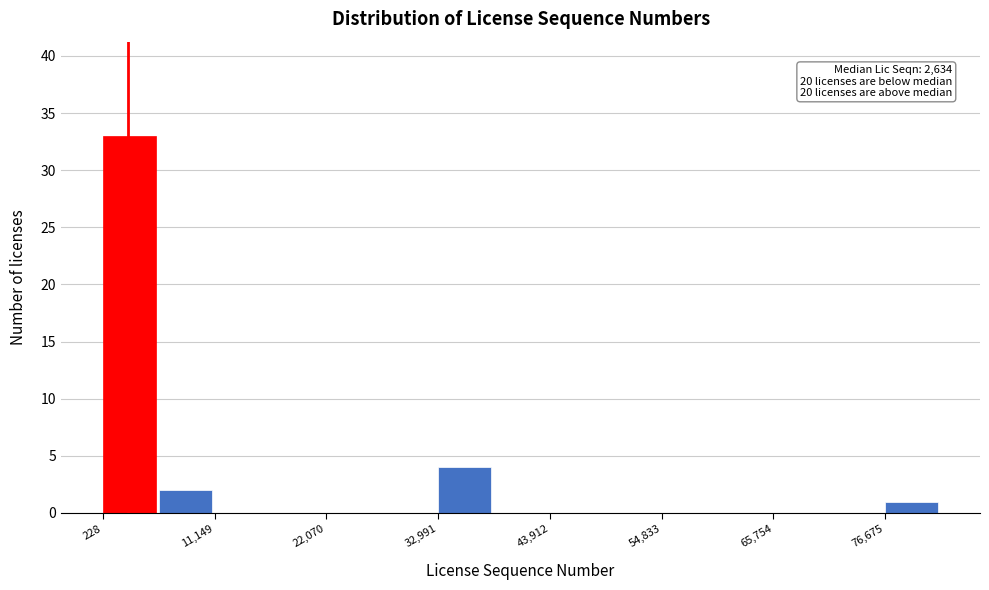

Around what value on the x-axis is the tallest bar? Give the approximate position of its centre, as read against the axis.

2000